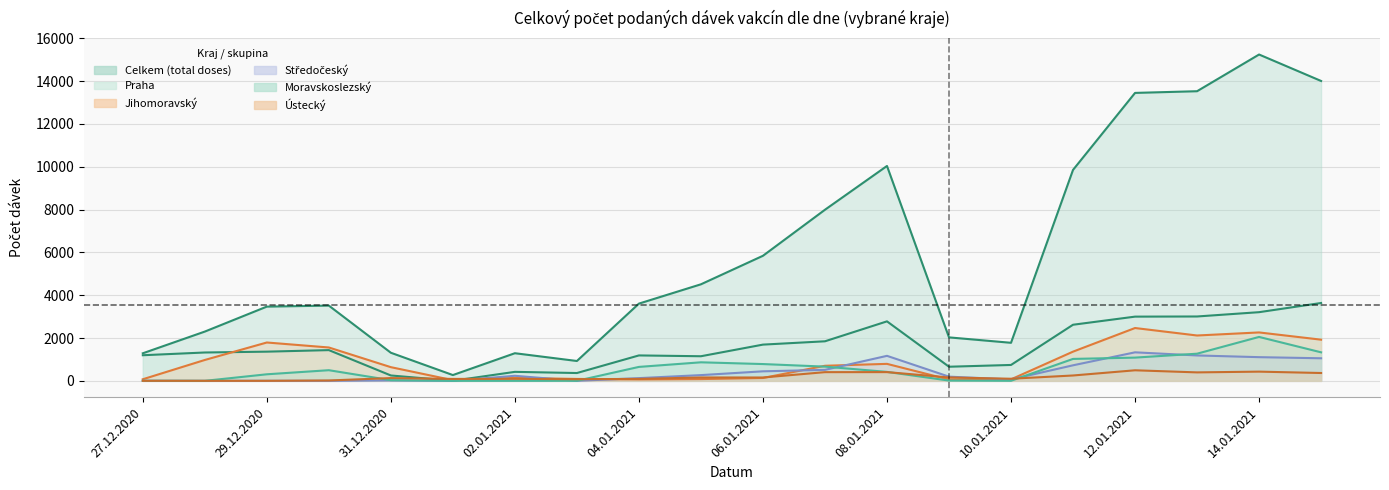

What is the difference between the Ústecký values at 02.01.2021 and 14.01.2021?

336